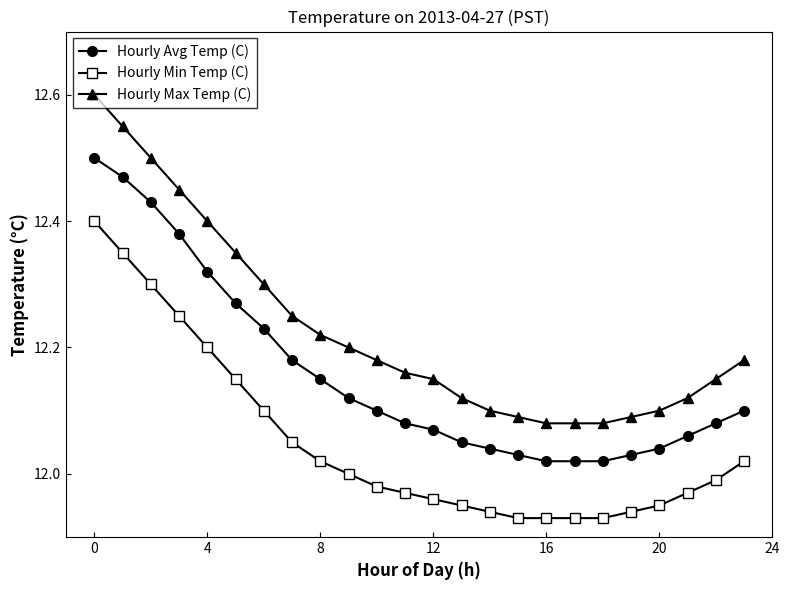

Which series has the largest total across all categories?

Hourly Max Temp (C)